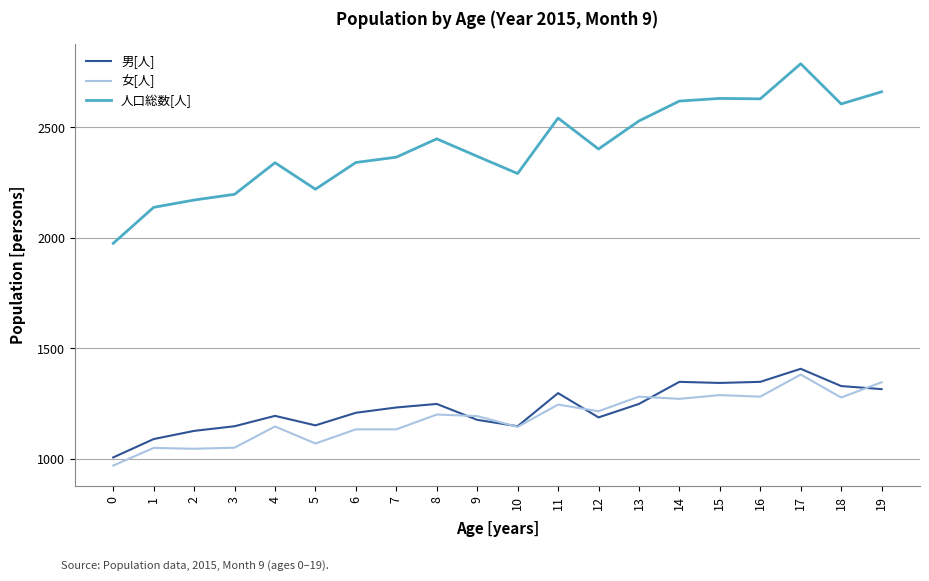

What is the total value across all series at 18?

5212